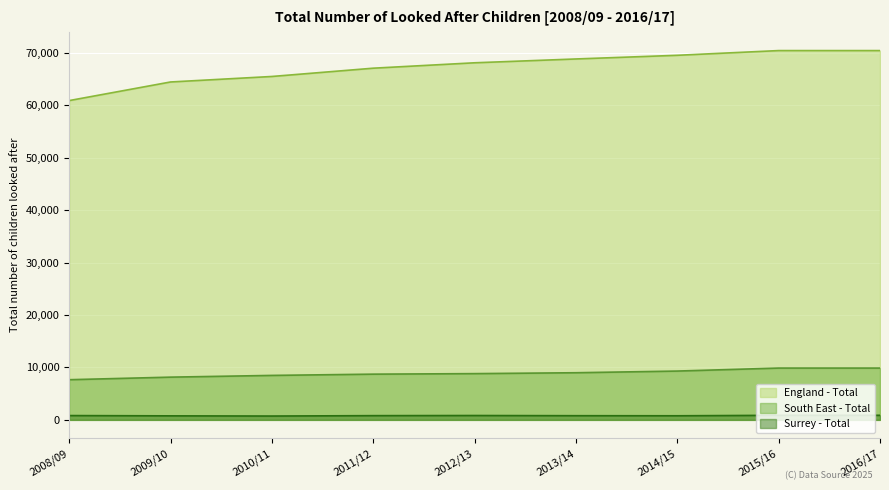

What is the minimum value shown in the chart?

730